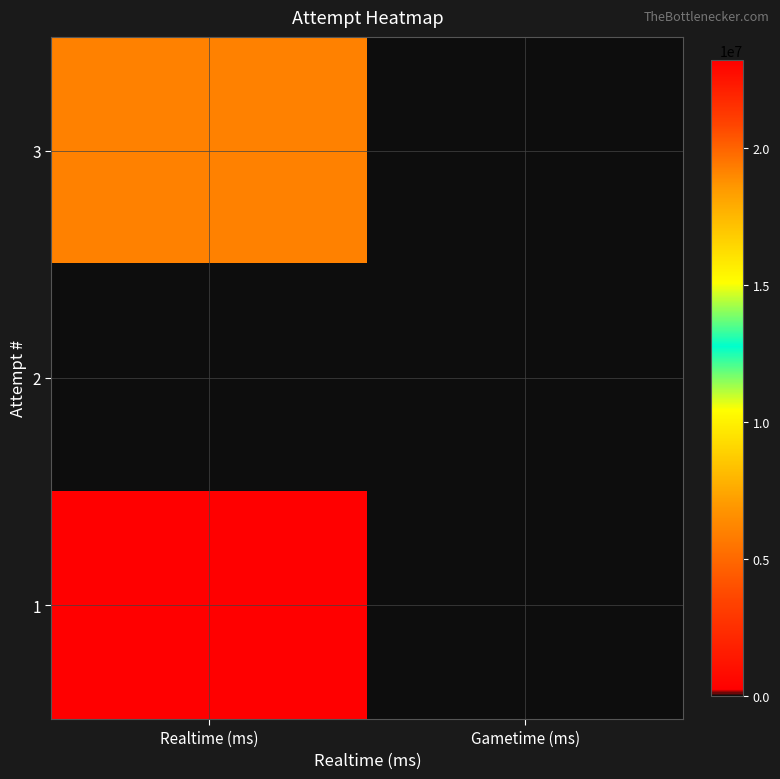

Which label corresponds to the largest value in the chart?

Realtime (ms)